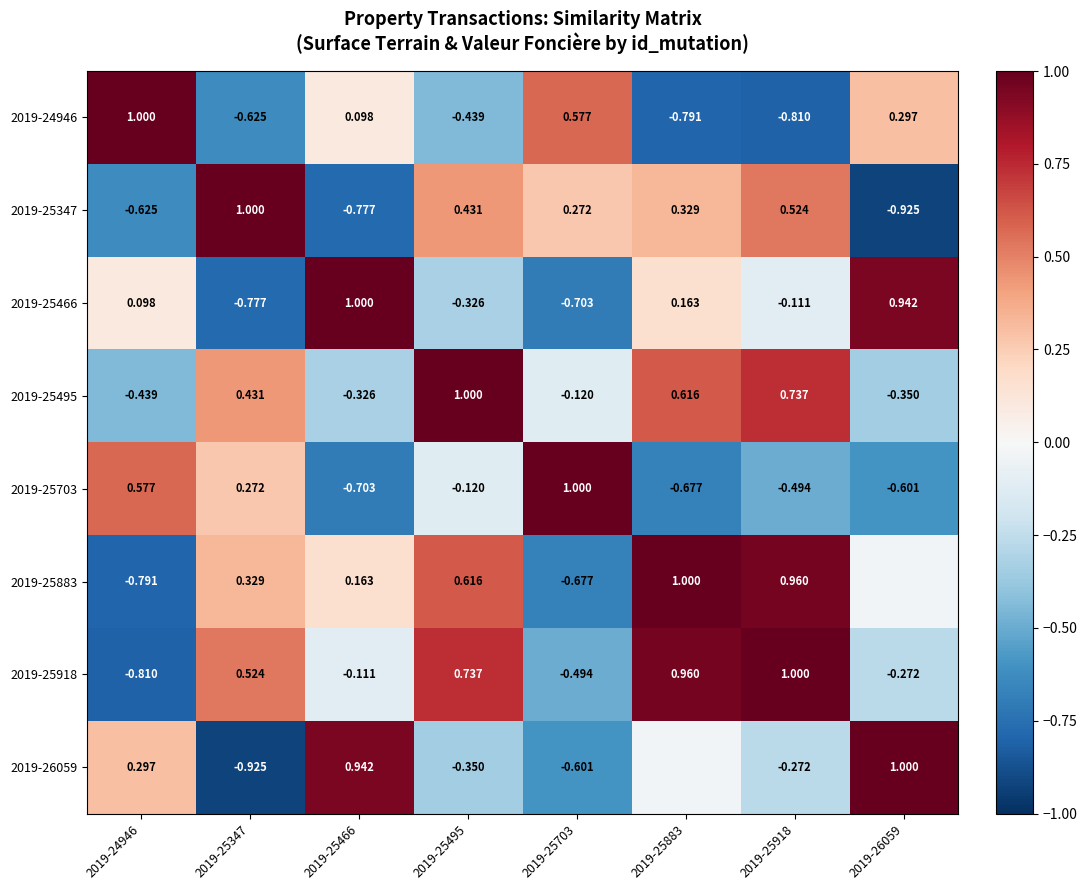

List the series in order of their peak value, highest first.

2019-24946, 2019-25347, 2019-25466, 2019-25495, 2019-25703, 2019-25883, 2019-25918, 2019-26059